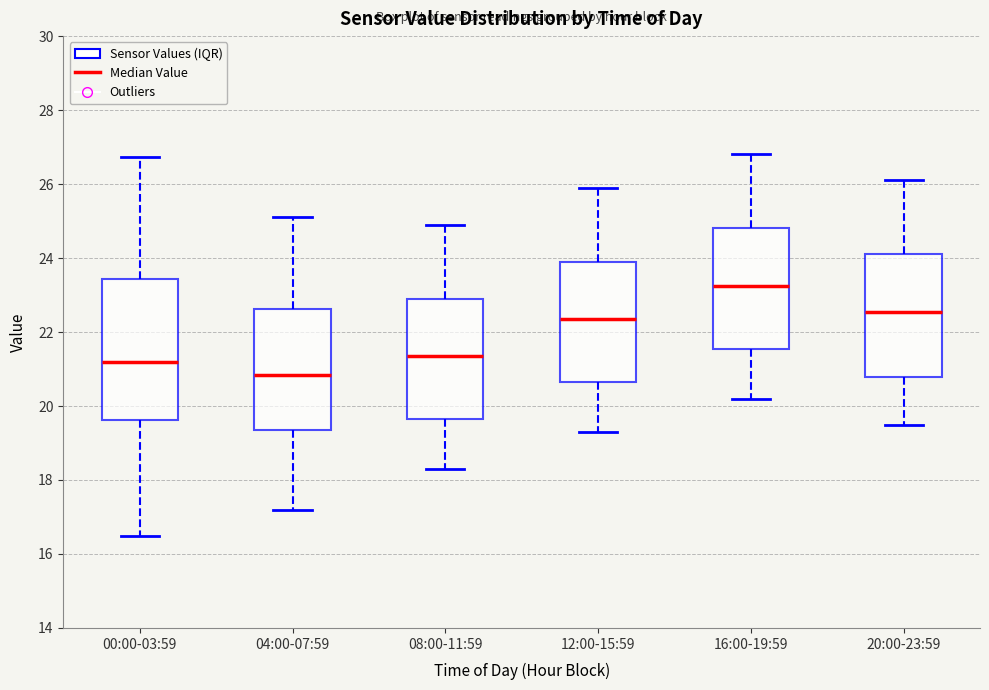

Reading left to right, transcribe this box plot: for each box, give where its median line is, the range the box spans, and where its two whiskers end, as read against the y-axis. The values are not printed on the chart, so give them approximately, as read against the axis.

00:00-03:59: median 21.2, box 19.6 to 23.4, whiskers 16.4 to 26.8
04:00-07:59: median 20.8, box 19.4 to 22.6, whiskers 17.2 to 25.2
08:00-11:59: median 21.4, box 19.6 to 23.0, whiskers 18.4 to 25.0
12:00-15:59: median 22.4, box 20.6 to 24.0, whiskers 19.4 to 26.0
16:00-19:59: median 23.2, box 21.6 to 24.8, whiskers 20.2 to 26.8
20:00-23:59: median 22.6, box 20.8 to 24.2, whiskers 19.6 to 26.2